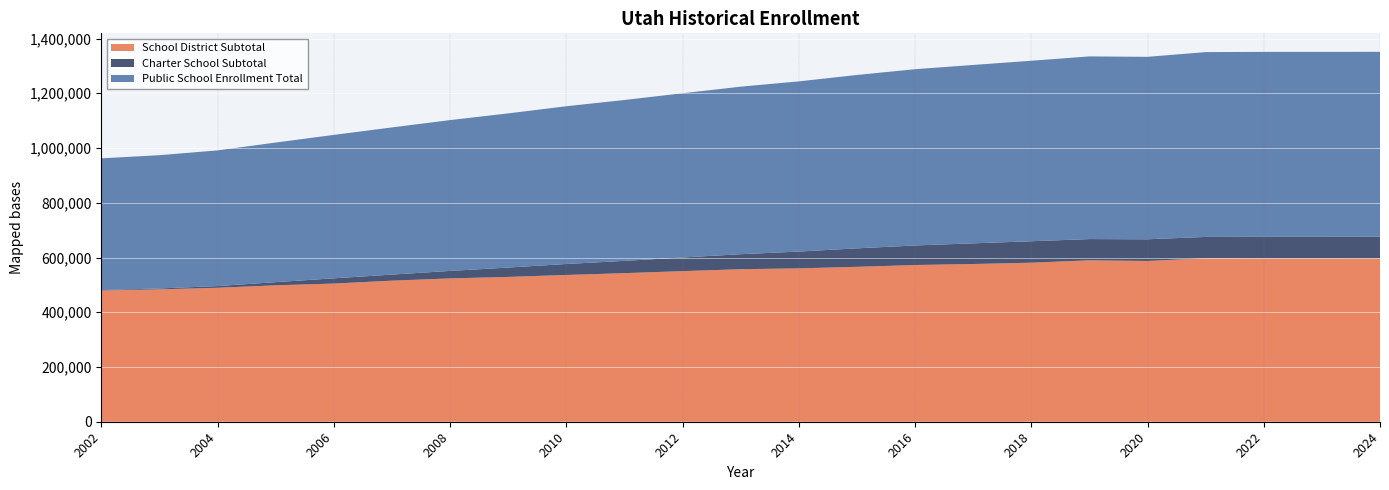

Reading left to right, list all the values displayed in this chart.

School District Subtotal: 2002=479617	2003=483685	2004=489445	2005=498484	2006=504792	2007=515457	2008=523644	2009=529107	2010=536214	2011=542853	2012=550184	2013=557244	2014=560362	2015=565994	2016=572562	2017=576283	2018=581054	2019=589773	2020=587354	2021=597461	2022=596899	2023=596899	2024=596655
Charter School Subtotal: 2002=1526	2003=3253	2004=6237	2005=11528	2006=19211	2007=22196	2008=27369	2009=34166	2010=40121	2011=44892	2012=49876	2013=54844	2014=61386	2015=67467	2016=71442	2017=75513	2018=78384	2019=77630	2020=79255	2021=77786	2022=78761	2023=78761	2024=79095
Public School Enrollment Total: 2002=481143	2003=486938	2004=495682	2005=510012	2006=524003	2007=537653	2008=551013	2009=563273	2010=576335	2011=587745	2012=600060	2013=612088	2014=621748	2015=633461	2016=644004	2017=651796	2018=659438	2019=667403	2020=666609	2021=675247	2022=675660	2023=675660	2024=675750